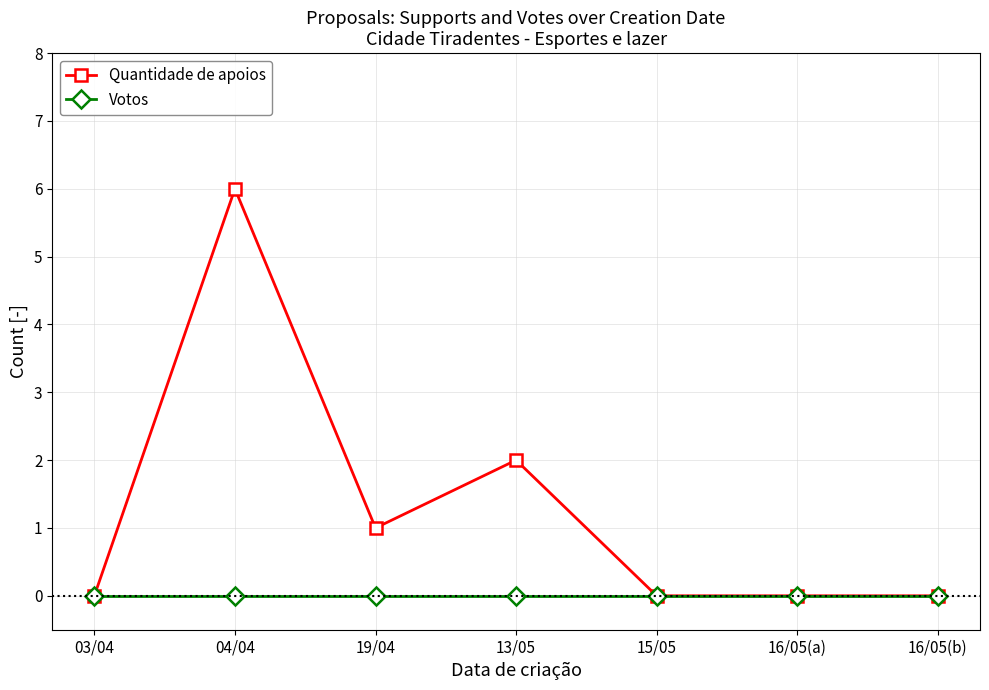

Which series has the largest total across all categories?

Quantidade de apoios